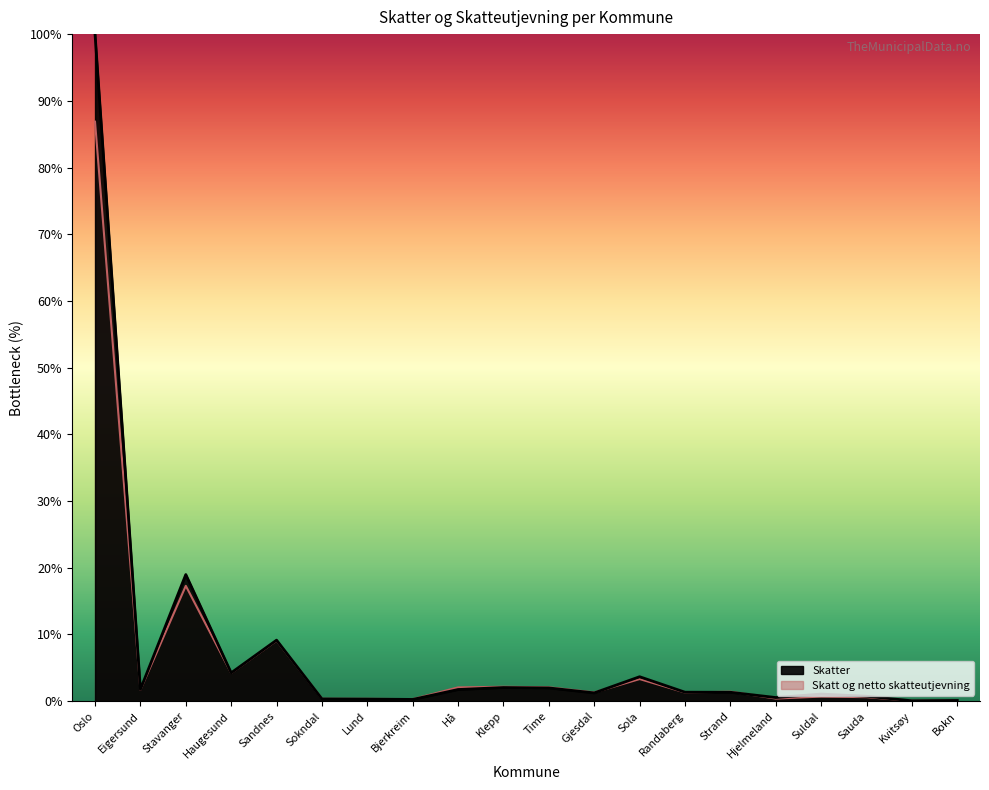

Reading left to right, extract all data points from this chart.

Skatter: Oslo=100.0	Eigersund=1.8	Stavanger=19.0	Haugesund=4.2	Sandnes=9.1	Sokndal=0.3	Lund=0.3	Bjerkreim=0.3	Hå=1.7	Klepp=2.0	Time=2.0	Gjesdal=1.2	Sola=3.7	Randaberg=1.3	Strand=1.3	Hjelmeland=0.5	Suldal=1.1	Sauda=0.7	Kvitsøy=0.1	Bokn=0.1
Skatt og netto skatteutjevning: Oslo=86.9	Eigersund=1.7	Stavanger=17.3	Haugesund=4.2	Sandnes=9.1	Sokndal=0.4	Lund=0.3	Bjerkreim=0.3	Hå=2.1	Klepp=2.2	Time=2.1	Gjesdal=1.3	Sola=3.3	Randaberg=1.3	Strand=1.4	Hjelmeland=0.4	Suldal=0.7	Sauda=0.6	Kvitsøy=0.1	Bokn=0.1